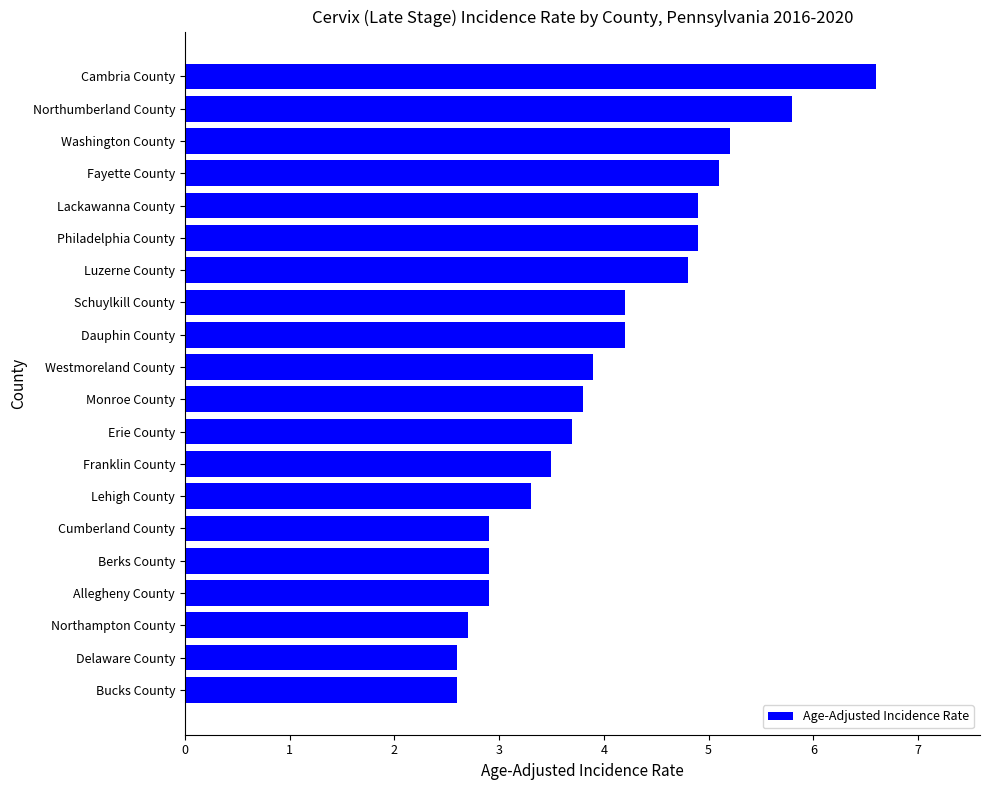

Reading bottom to top, what are all the values shown in this chart?

Bucks County=2.6	Delaware County=2.6	Northampton County=2.7	Allegheny County=2.9	Berks County=2.9	Cumberland County=2.9	Lehigh County=3.3	Franklin County=3.5	Erie County=3.7	Monroe County=3.8	Westmoreland County=3.9	Dauphin County=4.2	Schuylkill County=4.2	Luzerne County=4.8	Philadelphia County=4.9	Lackawanna County=4.9	Fayette County=5.1	Washington County=5.2	Northumberland County=5.8	Cambria County=6.6